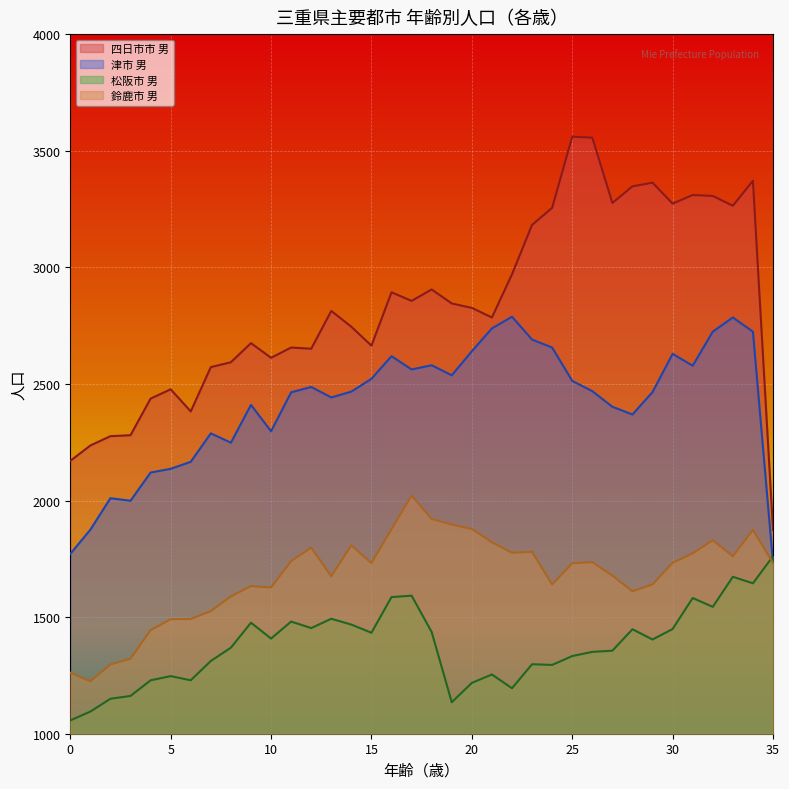

The 津市 男 series shows 2537 at 19. True or false?

True